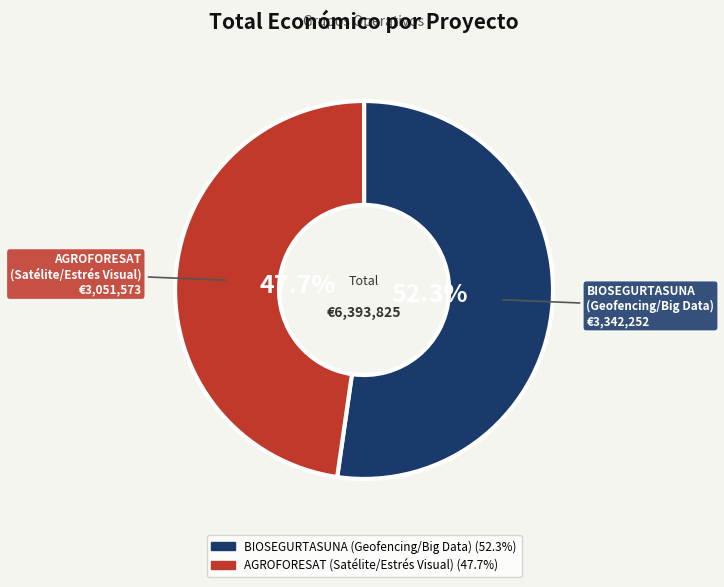

What is the smallest slice in the pie chart?

AGROFORESAT (Satélite/Estrés Visual)